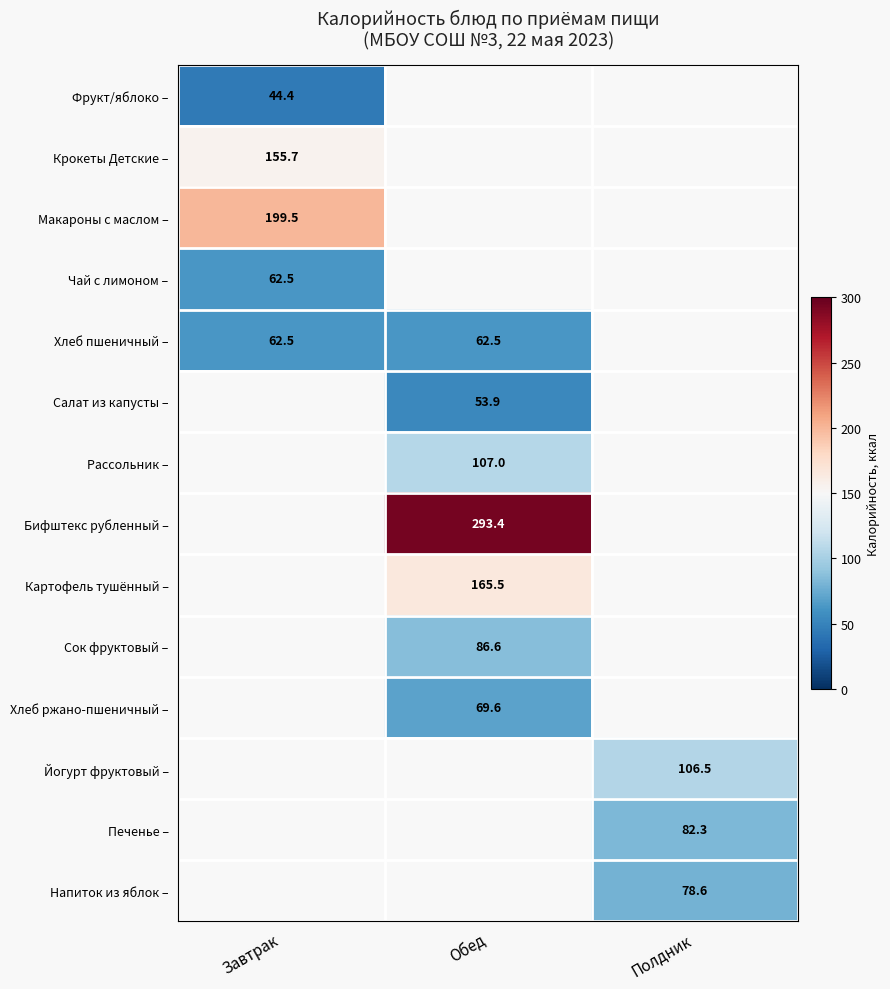

Is it true that Напиток из яблок – equals 78.6 at Полдник?

True